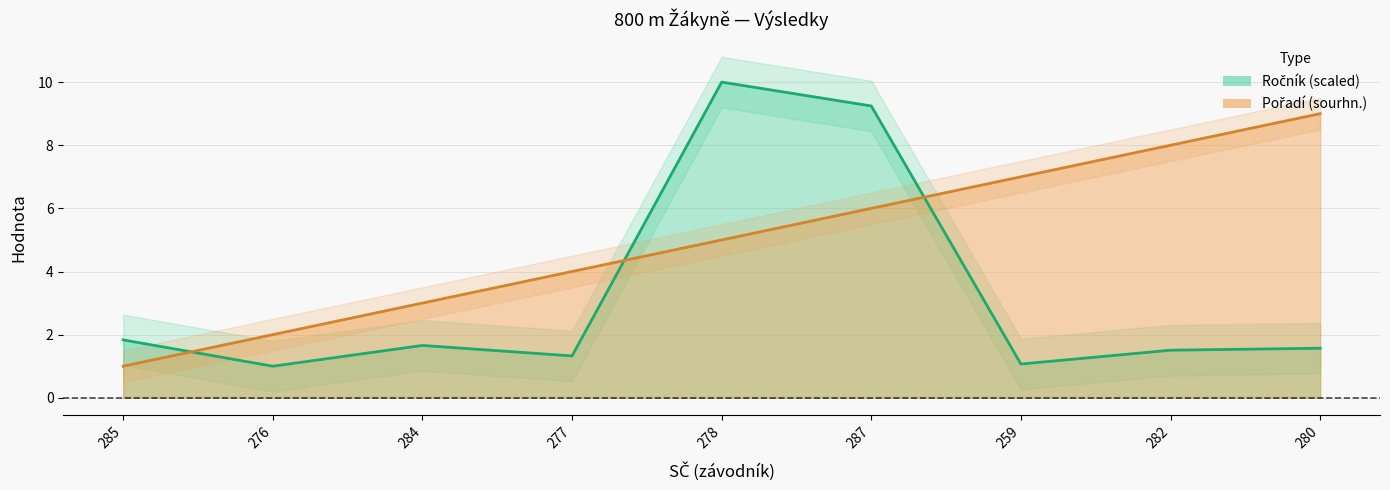

Reading left to right, transcribe all the data shown in this chart.

Ročník: 285=1.8	276=1.0	284=1.7	277=1.3	278=10.0	287=9.2	259=1.1	282=1.5	280=1.6
Pořadí (sourhn.): 285=1.0	276=2.0	284=3.0	277=4.0	278=5.0	287=6.0	259=7.0	282=8.0	280=9.0